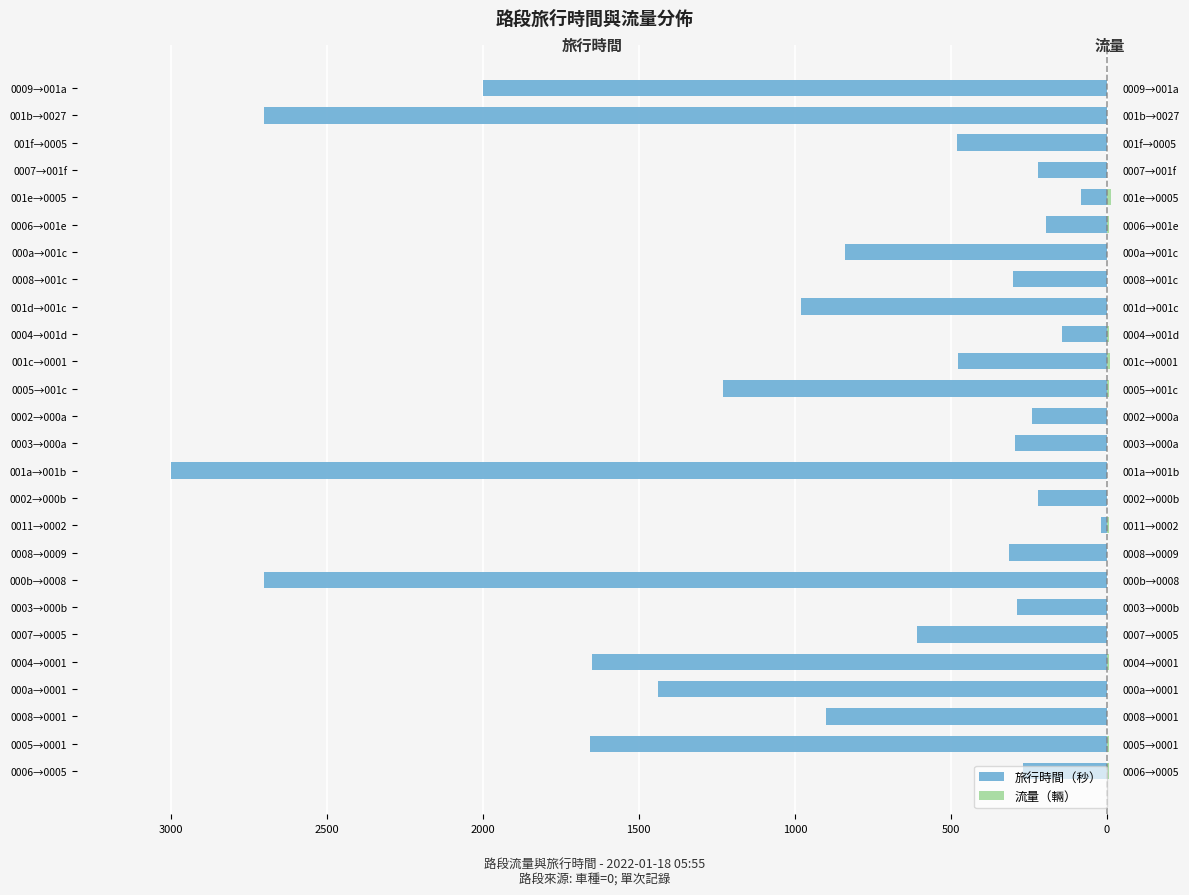

Count the number of categories in the chart.

26